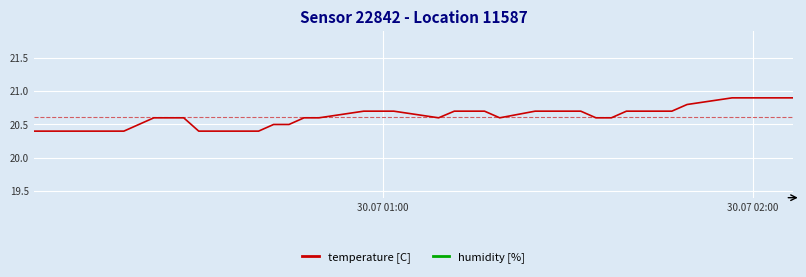

List the series in order of their peak value, lowest first.

humidity [%], temperature [C]